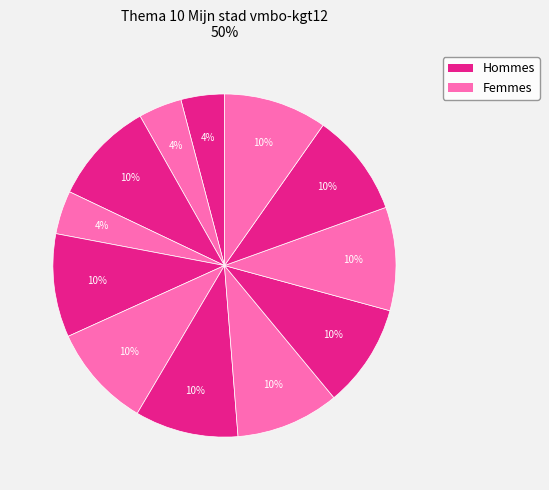

Count the number of slices in the pie.

12